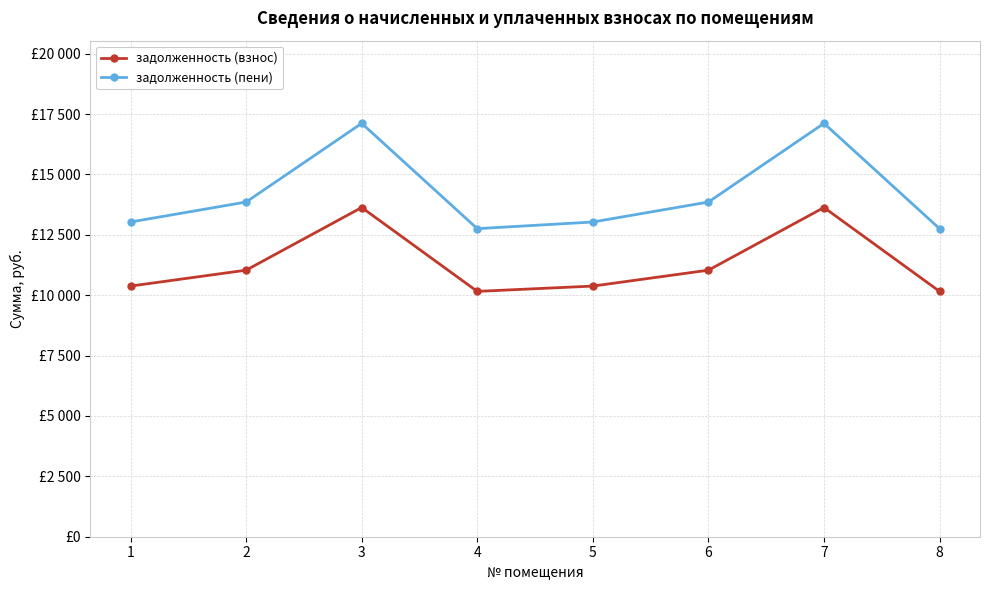

The задолженность (пени) series shows 13032.8 at 5. True or false?

True